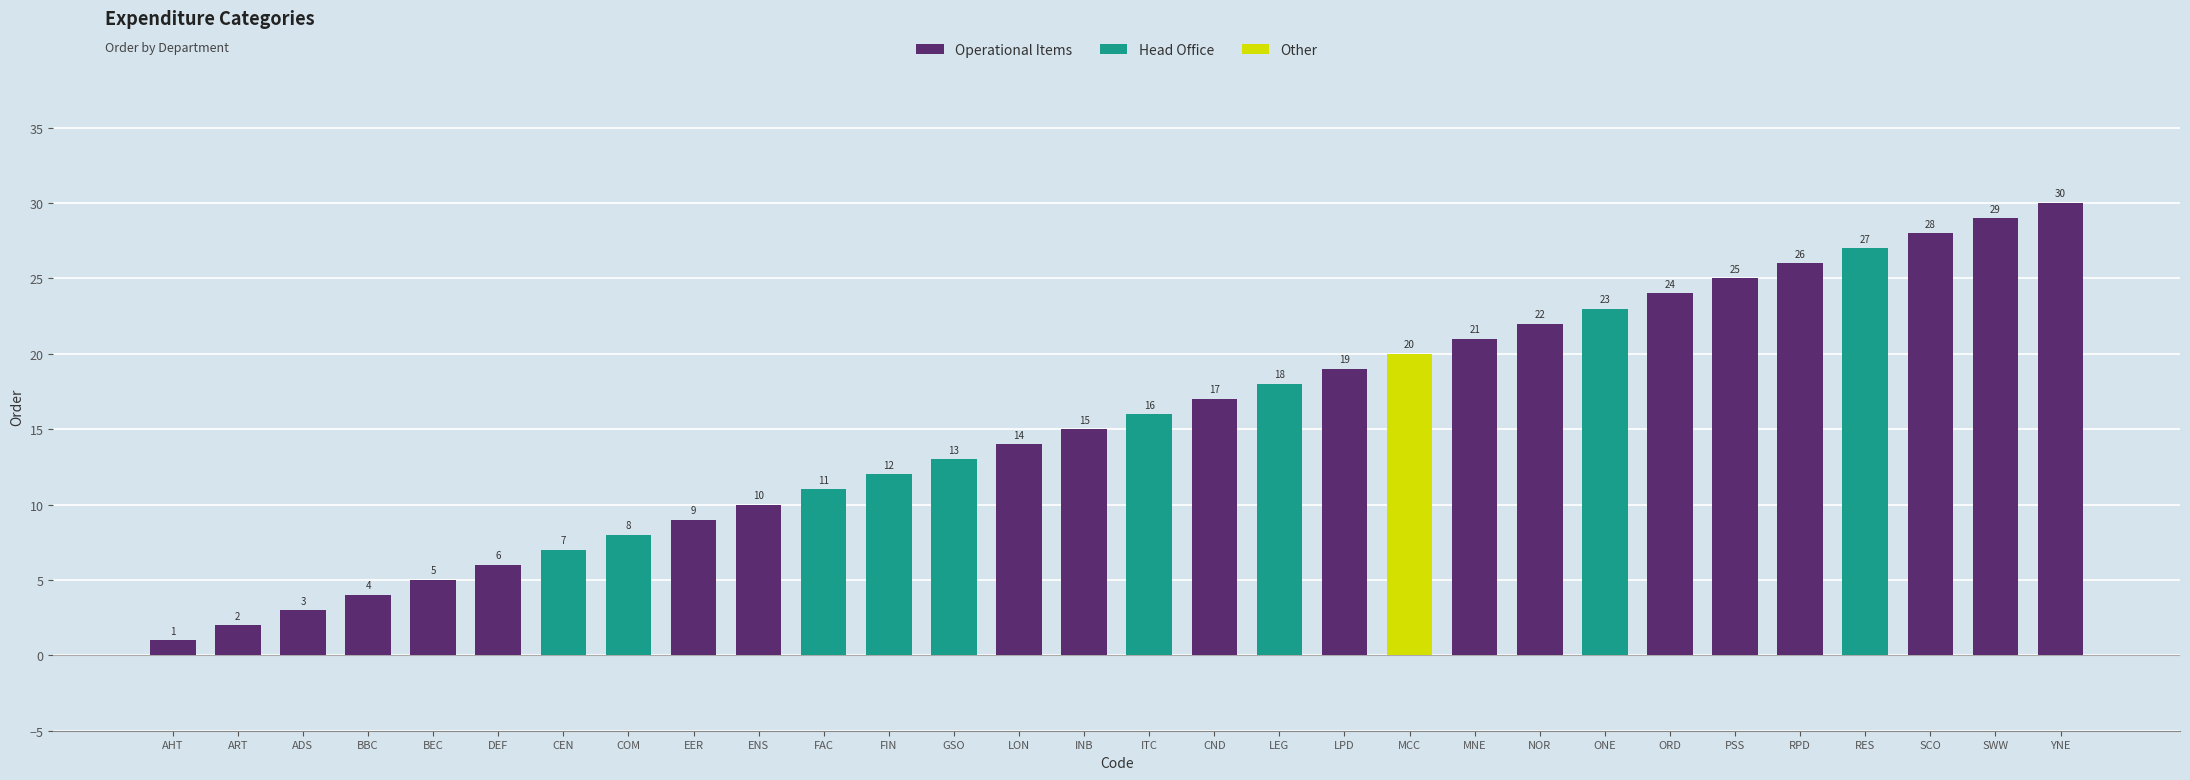

What is the approximate value at SCO, to the nearest 10?

30